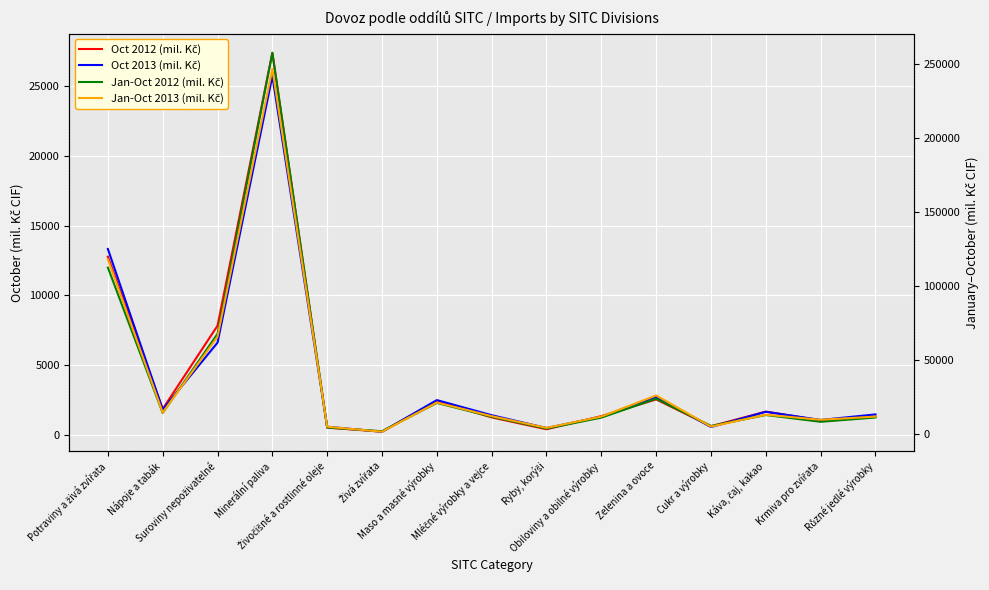

Does the chart display data point markers on the line(s)?

No